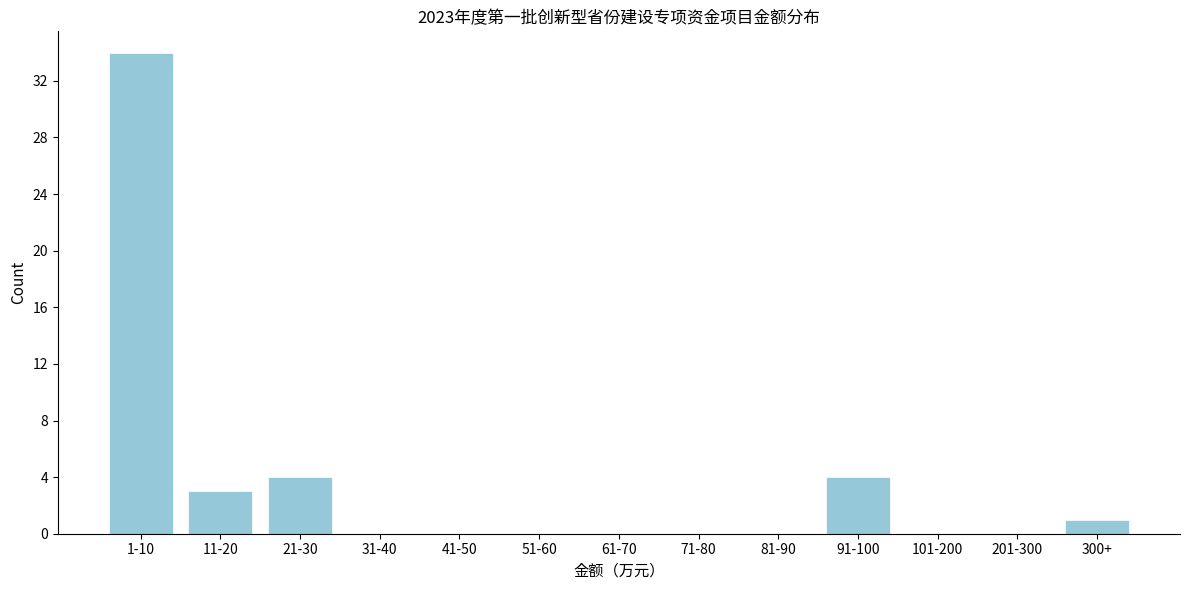

Reading left to right, list all the values displayed in this chart.

1-10=34	11-20=3	21-30=4	31-40=0	41-50=0	51-60=0	61-70=0	71-80=0	81-90=0	91-100=4	101-200=0	201-300=0	300+=1